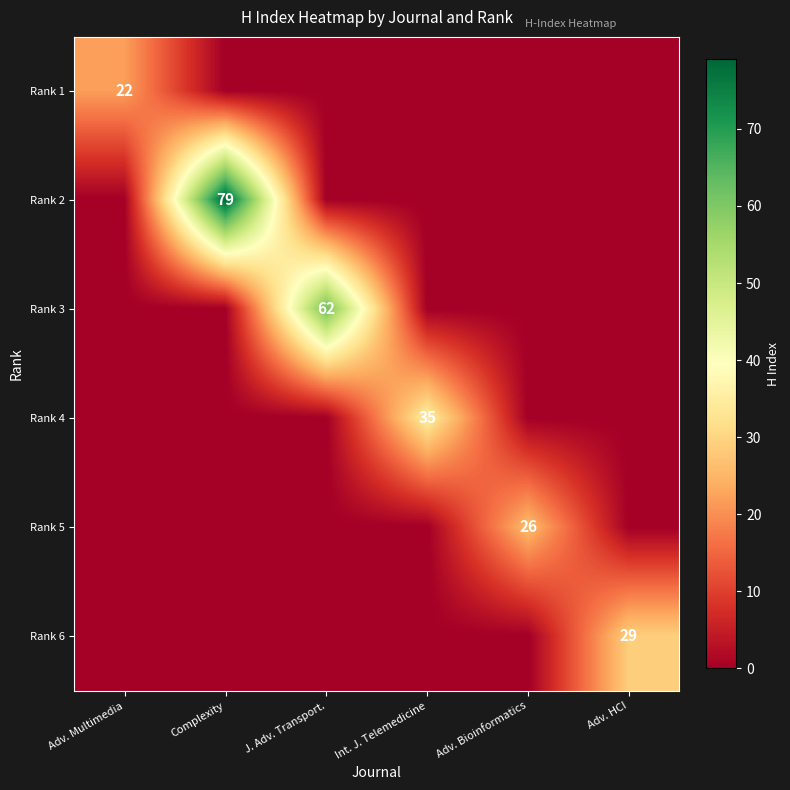

Is it true that Rank 3 equals 62 at J. Adv. Transport.?

True